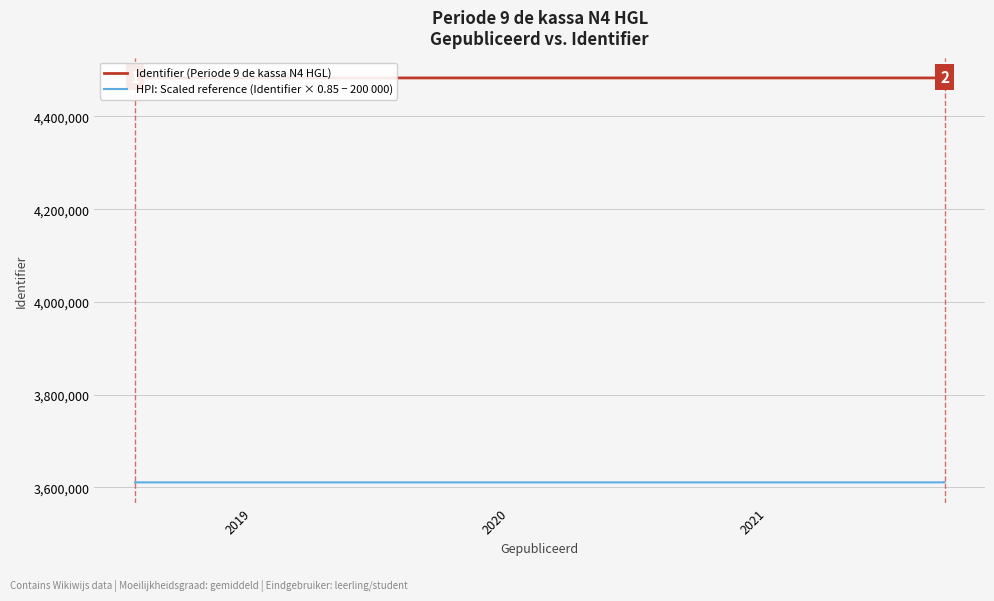

What is the difference between the highest and lowest values at 2020?

872473.1